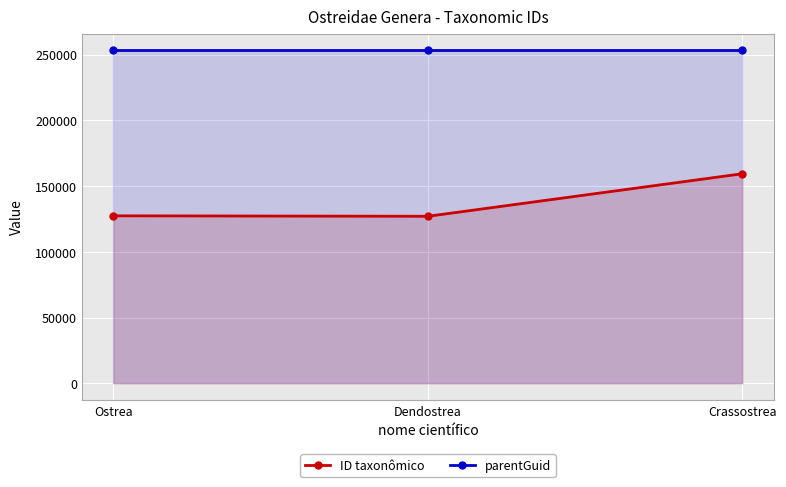

What is the smallest value displayed?

127093